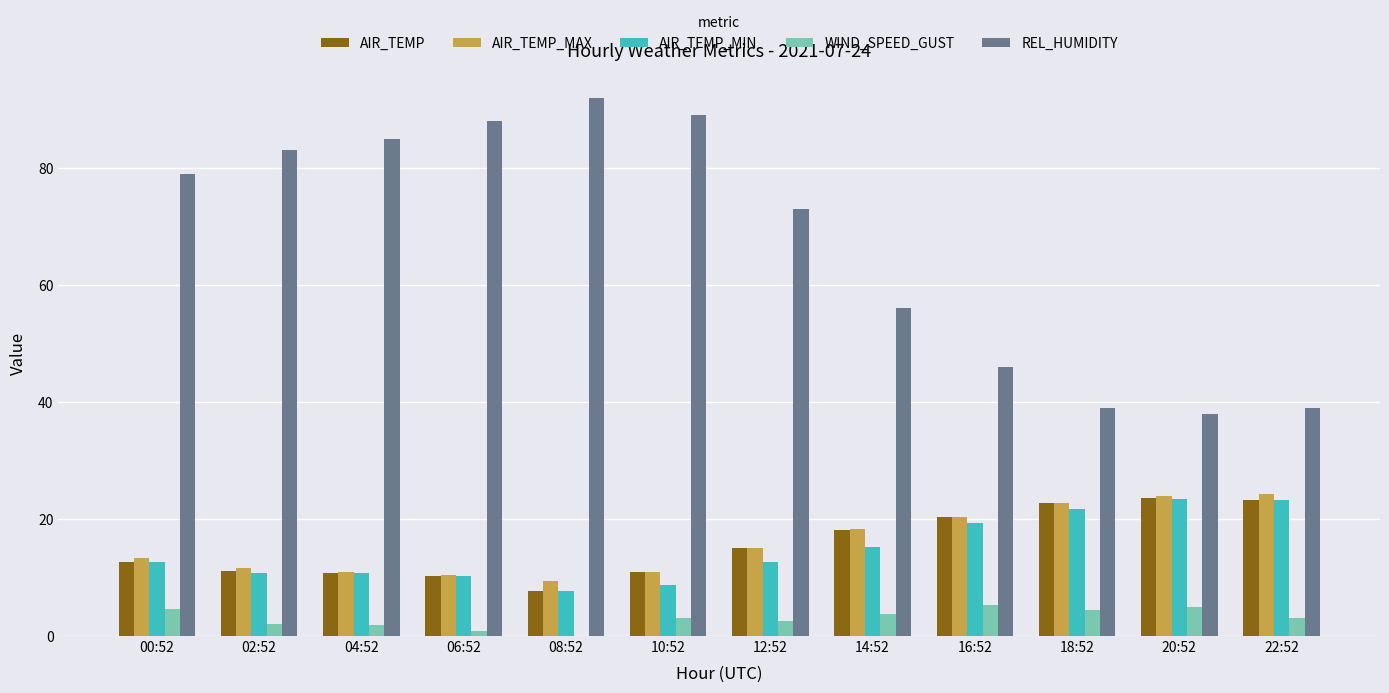

Between 04:52 and 14:52, which series saw the biggest shift?

REL_HUMIDITY